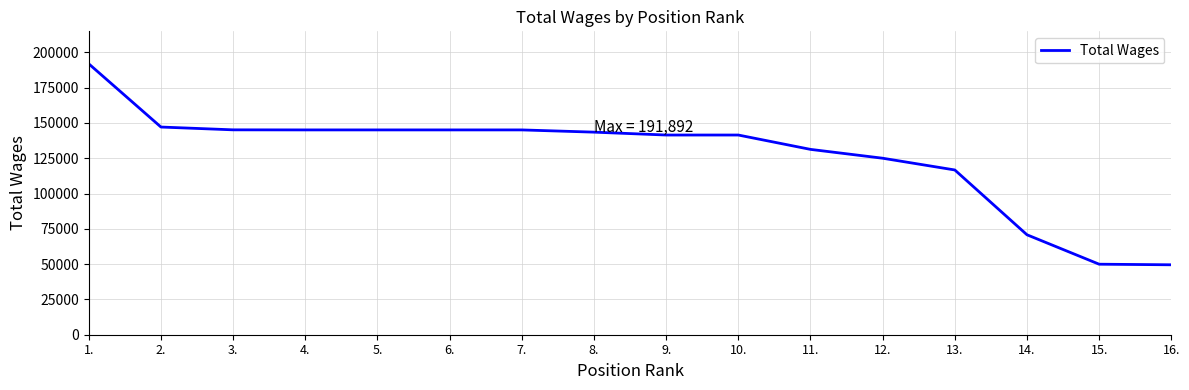

Approximately how many times larger is the value at 8. compared to 3.?

1.0